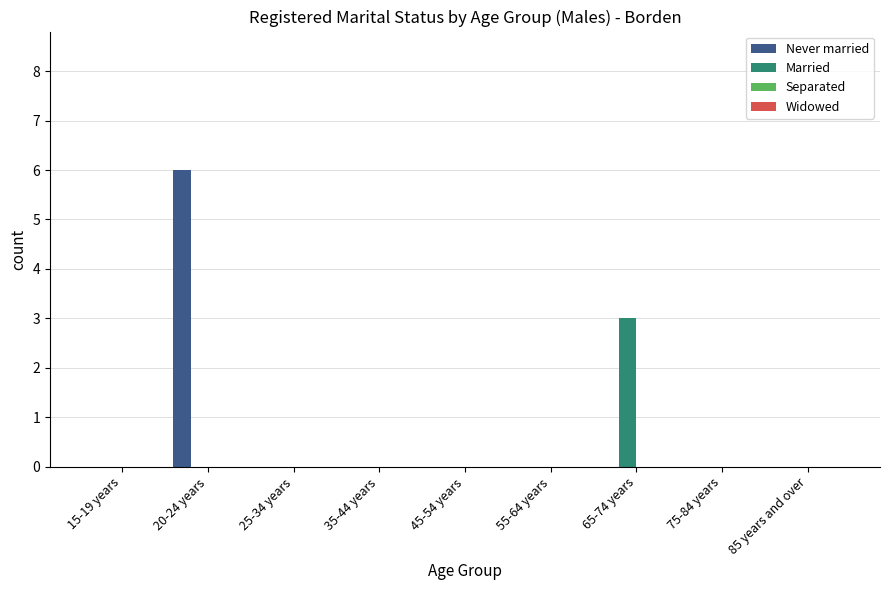

What is the total value across all series at 65-74 years?

3